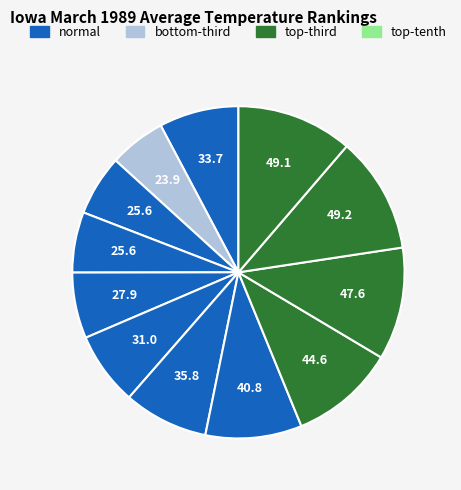

Count the number of slices in the pie.

12